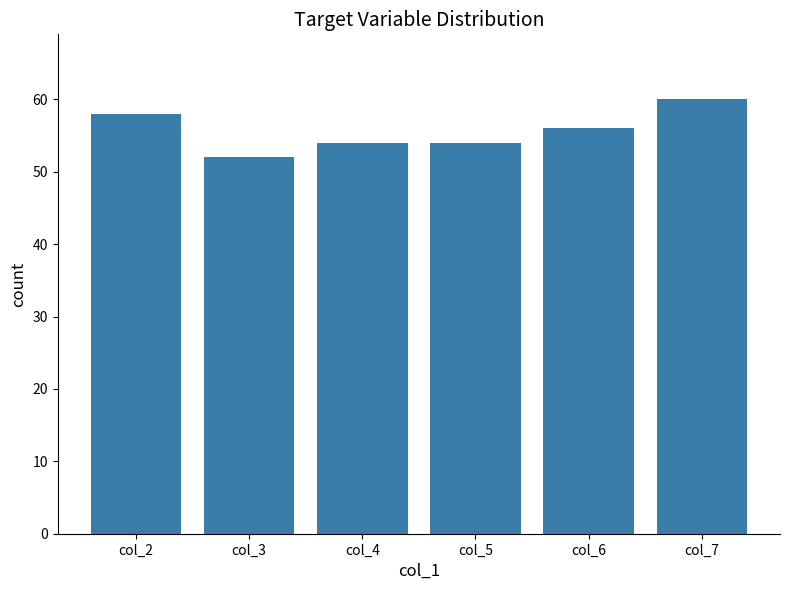

Reading left to right, extract all data points from this chart.

58	52	54	54	56	60